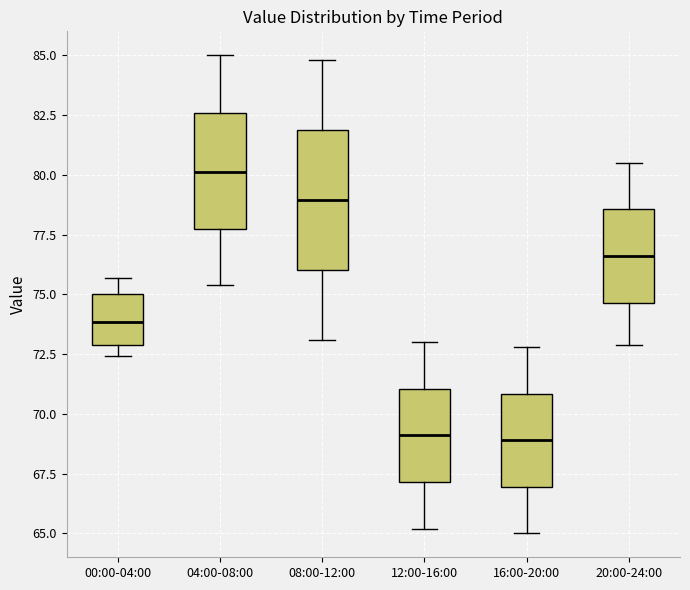

Reading left to right, read every box against the y-axis: the position of its median line, the range the box covers, and the ends of its whiskers. The values are not printed on the chart, so give them approximately, as read against the axis.

00:00-04:00: median 74.0, box 73.0 to 75.0, whiskers 72.5 to 75.5
04:00-08:00: median 80.0, box 77.5 to 82.5, whiskers 75.5 to 85.0
08:00-12:00: median 79.0, box 76.0 to 82.0, whiskers 73.0 to 85.0
12:00-16:00: median 69.0, box 67.0 to 71.0, whiskers 65.0 to 73.0
16:00-20:00: median 69.0, box 67.0 to 71.0, whiskers 65.0 to 73.0
20:00-24:00: median 76.5, box 74.5 to 78.5, whiskers 73.0 to 80.5